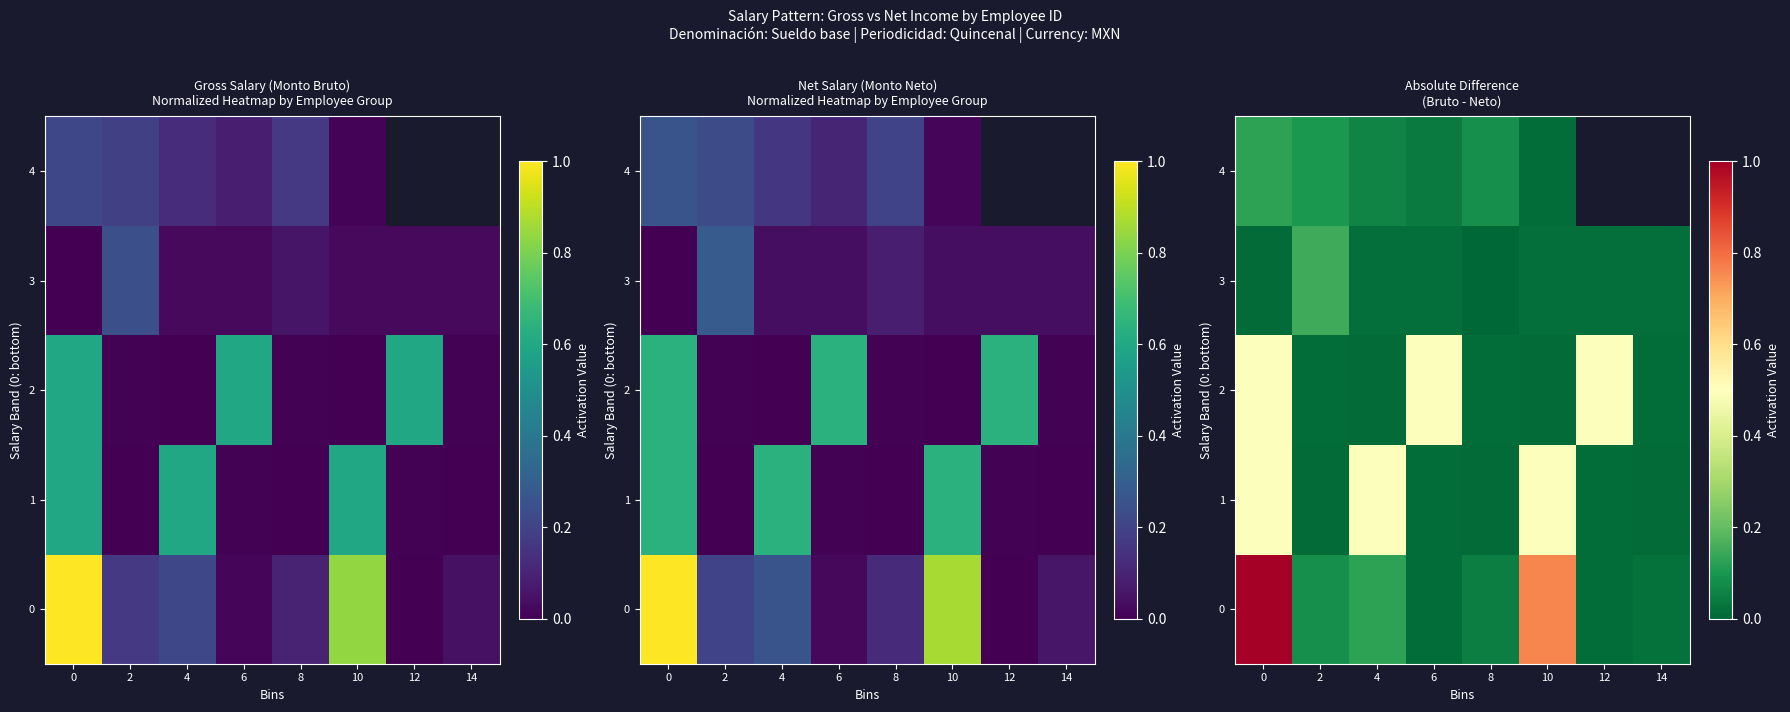

Rank the series by their maximum value, from highest to lowest.

0, 1, 2, 3, 4